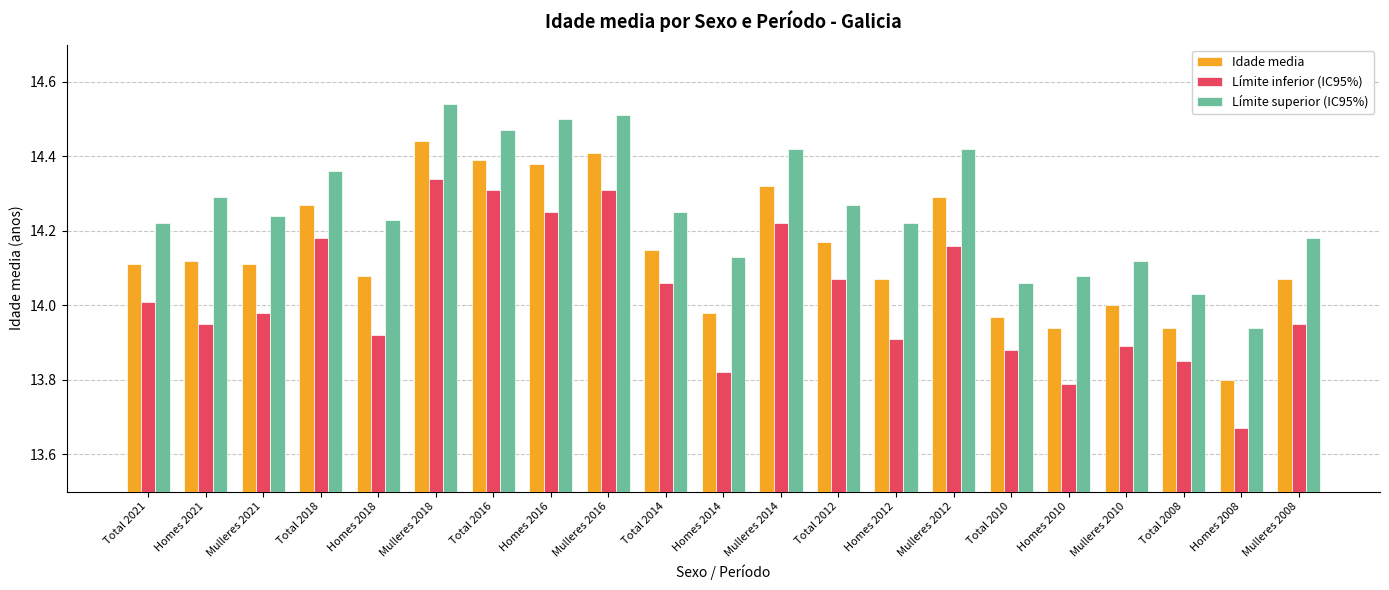

How many bars are there in each group?

3